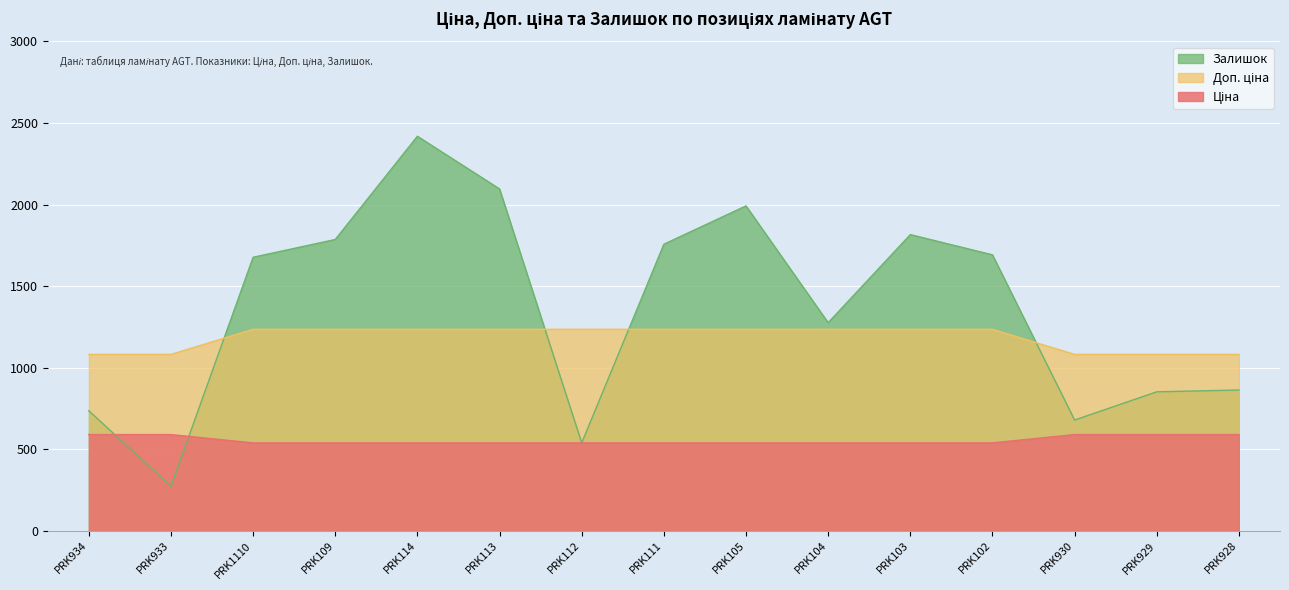

What is the label of the 8th point from the left?

PRK111